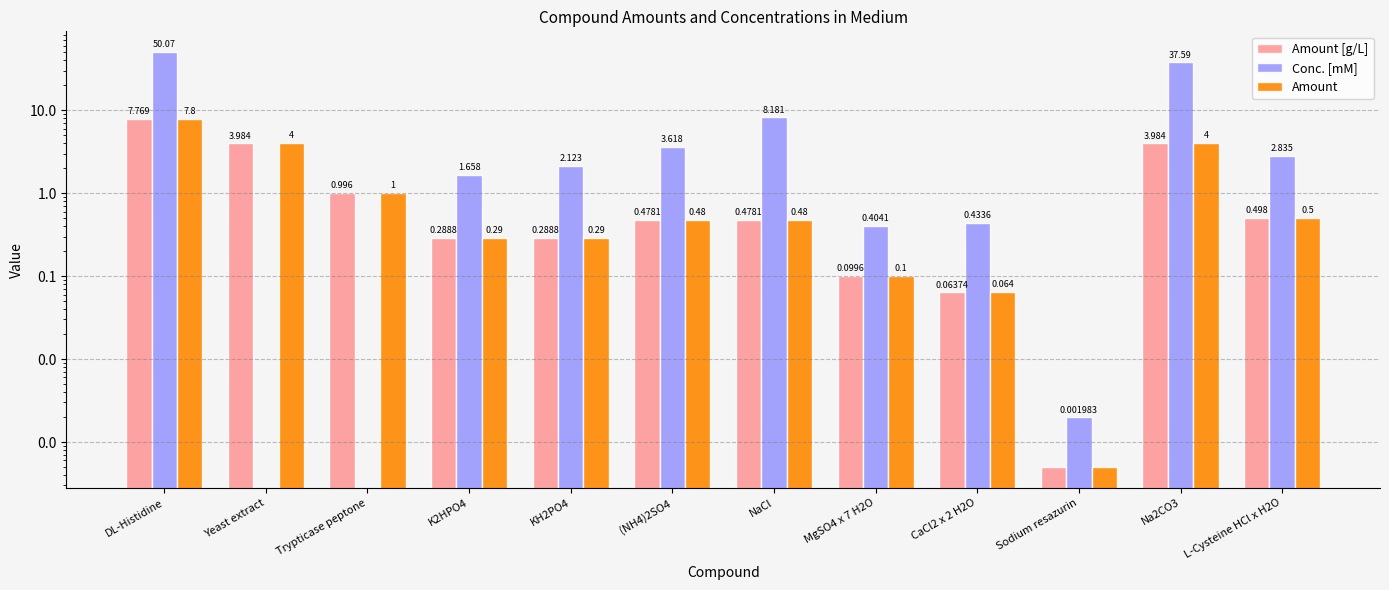

Is the value of Conc. [mM] at DL-Histidine greater than the value of Amount [g/L] at MgSO4 x 7 H2O?

Yes